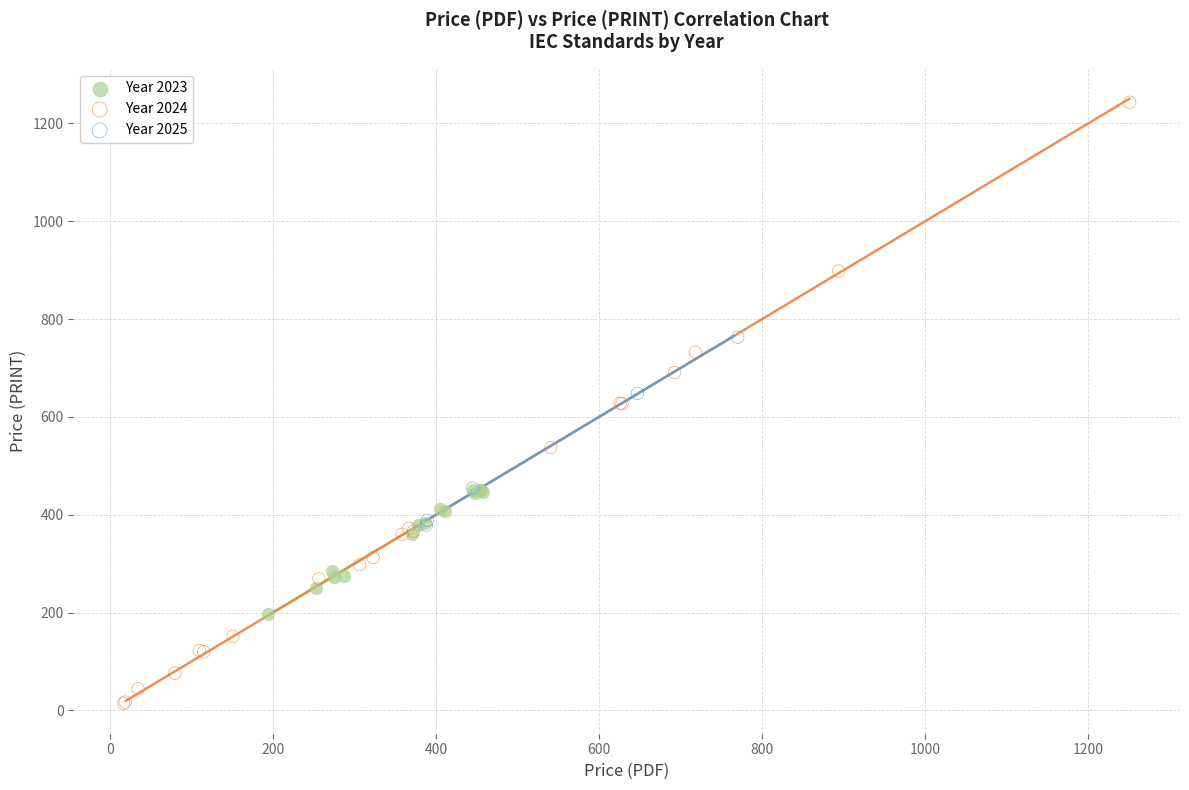

What are all the series names shown in the legend?

Year 2023, Year 2024, Year 2025